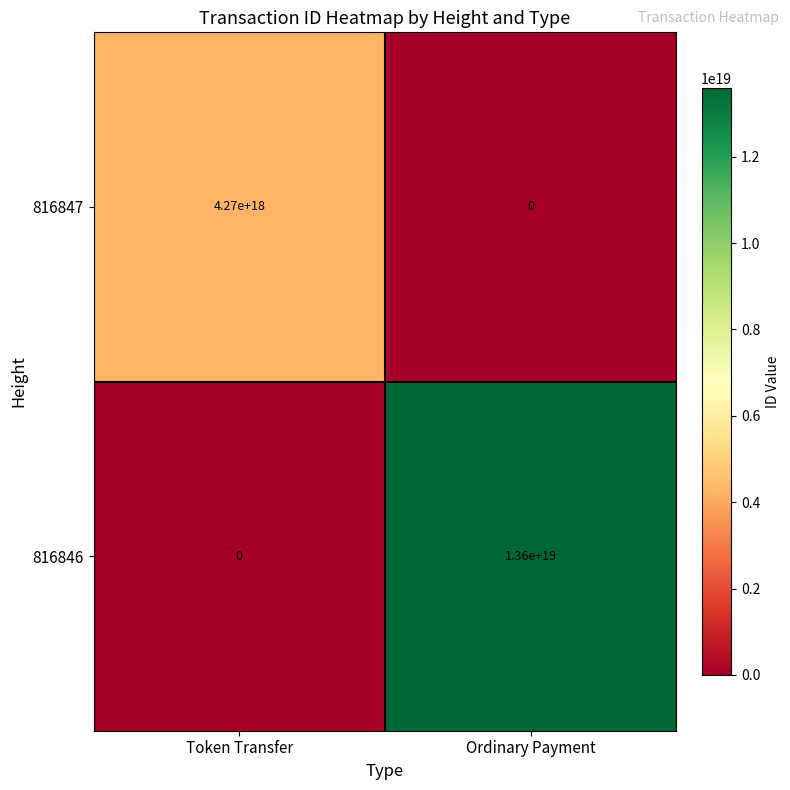

Which series changed the most between Token Transfer and Ordinary Payment?

816846